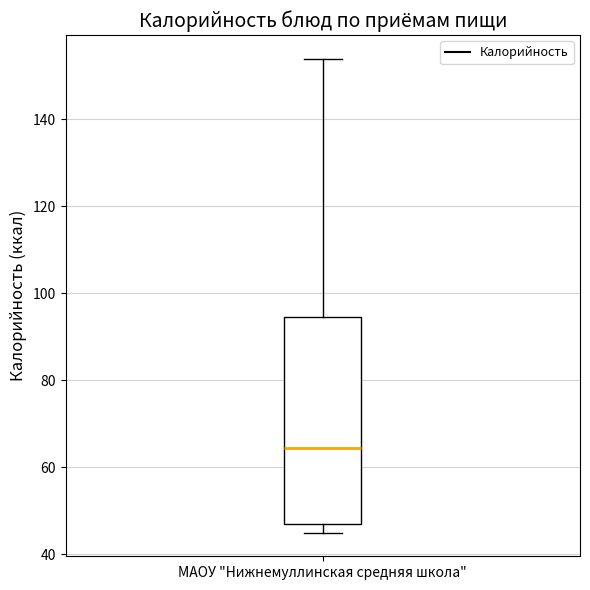

Where is the upper edge of the box for МАОУ "Нижнемуллинская средняя школа" on the y-axis? The values are not printed on the chart, so give them approximately, as read against the axis.

94